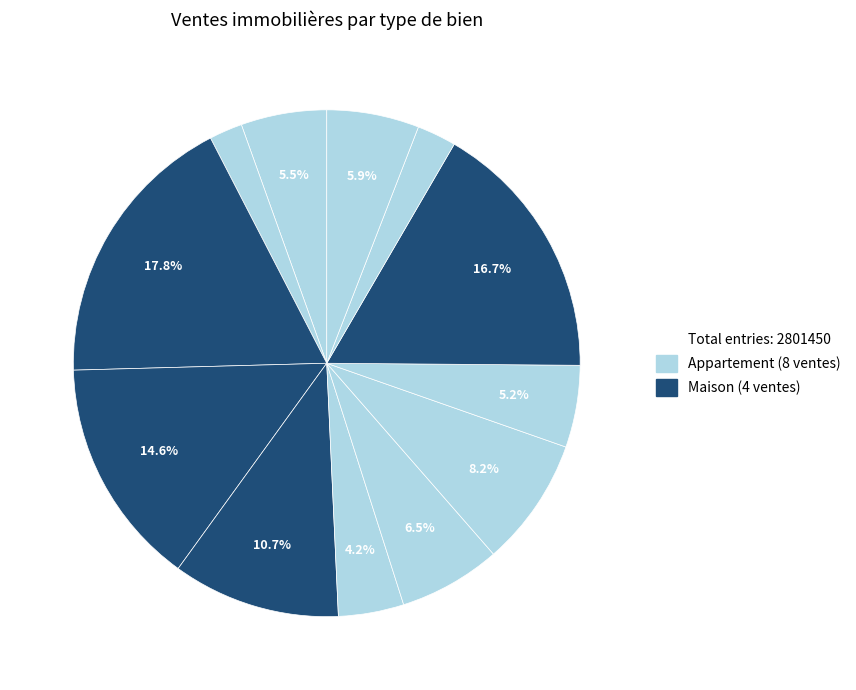

How many segments does this pie chart have?

12